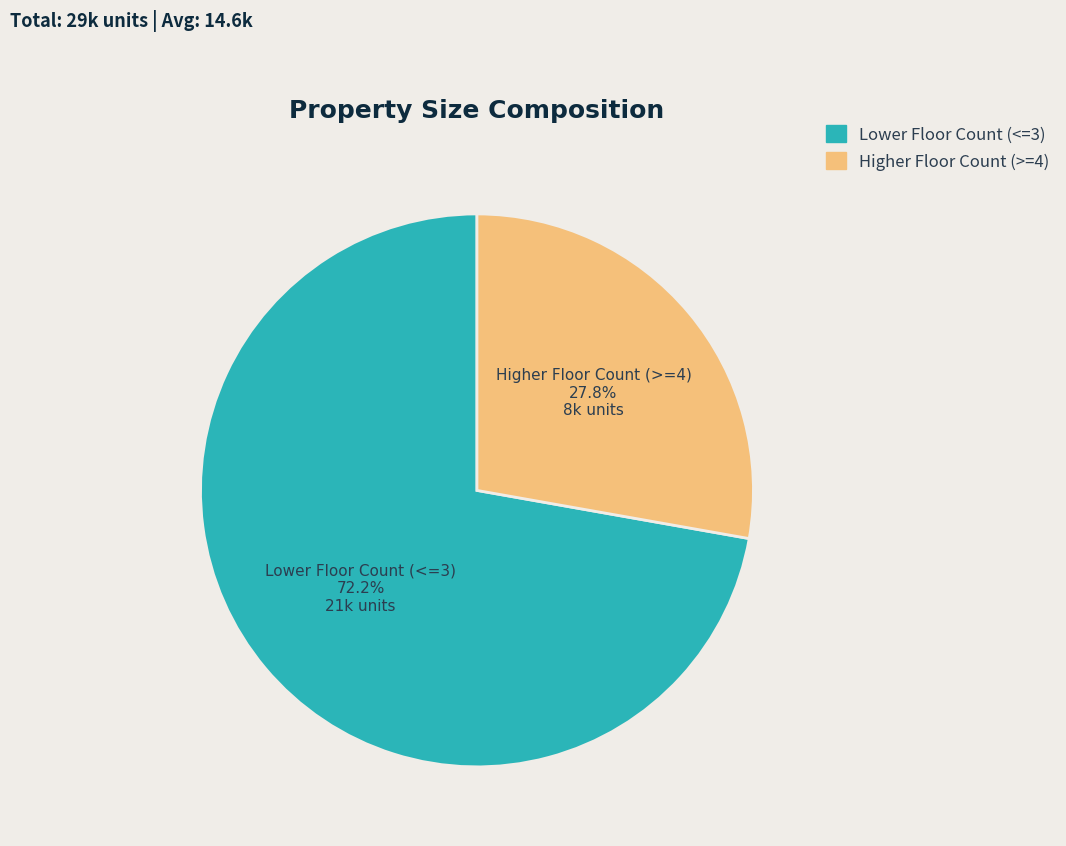

Which category accounts for the majority?

Lower Floor Count (<=3)